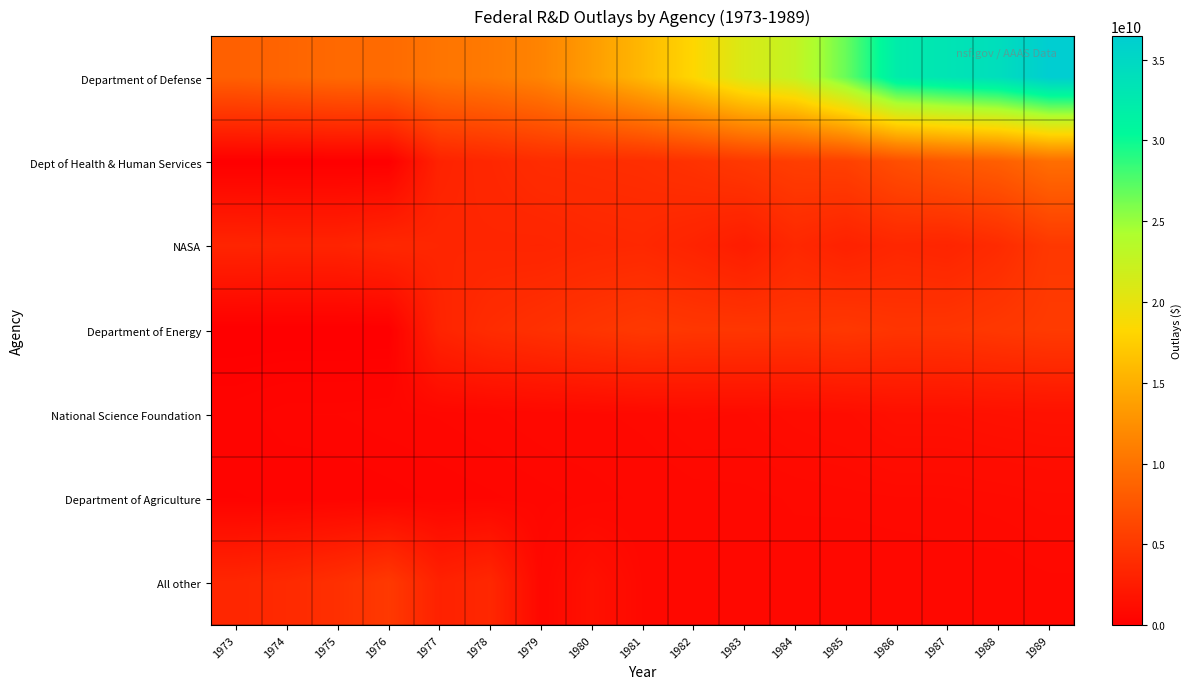

Which category has the highest value across all series?

1989